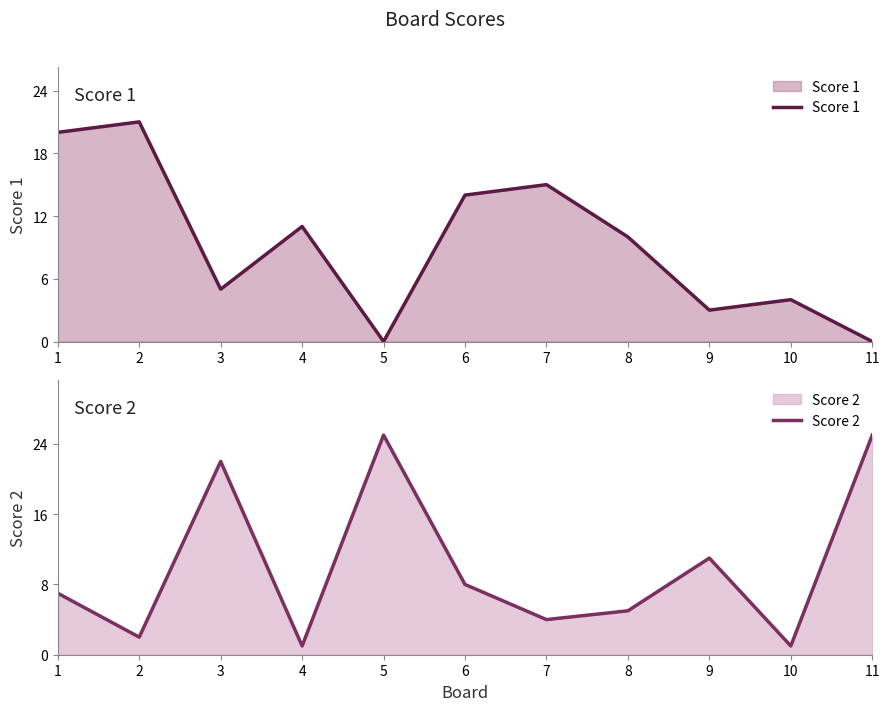

True or false: Score 2 and Score 1 cross at least once.

True